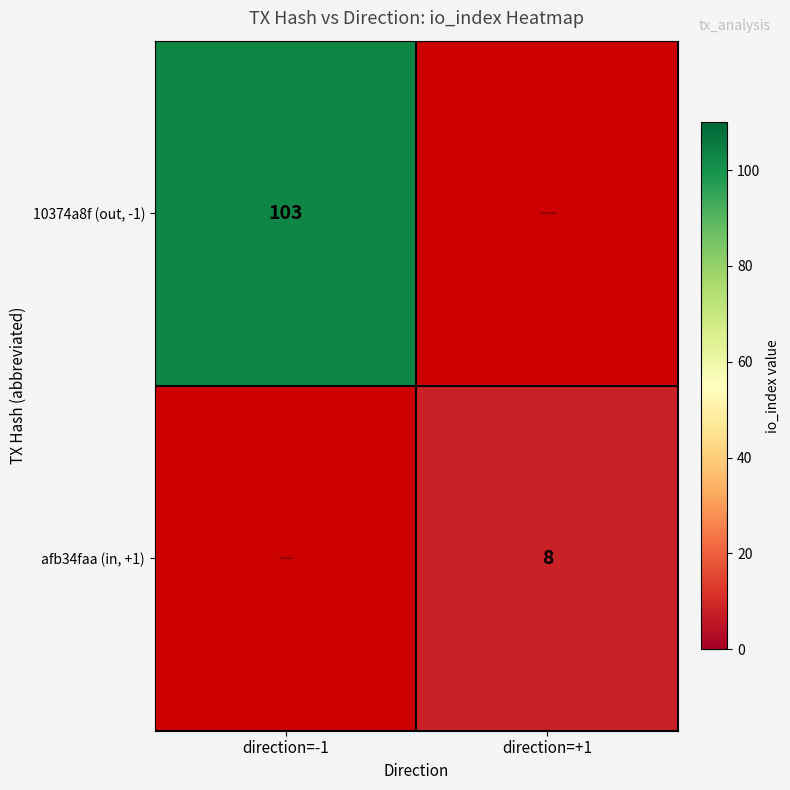

Is it true that 10374a8f (out, -1) equals 70 at direction=-1?

False